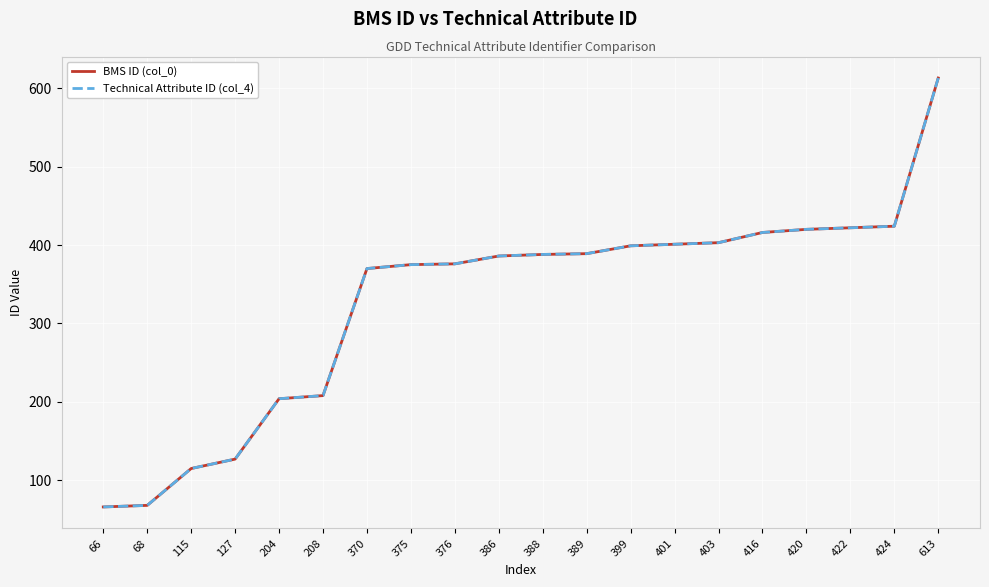

Is this an area chart (filled region under the line)?

No